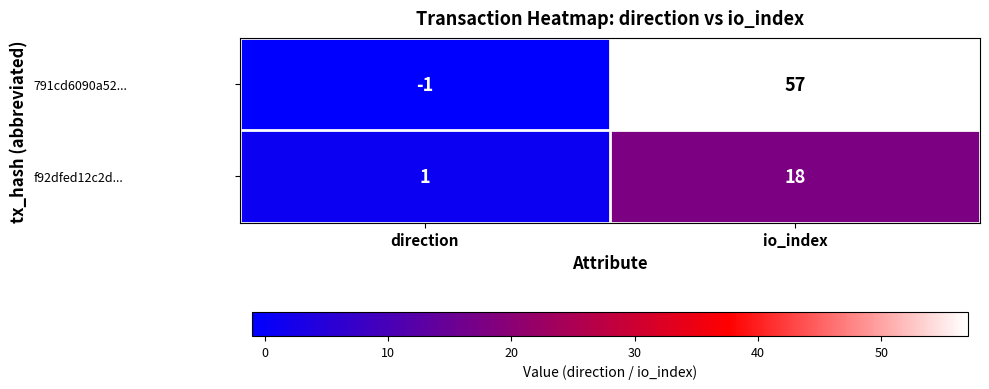

Is the value of 791cd6090a52... at direction greater than the value of f92dfed12c2d... at io_index?

No